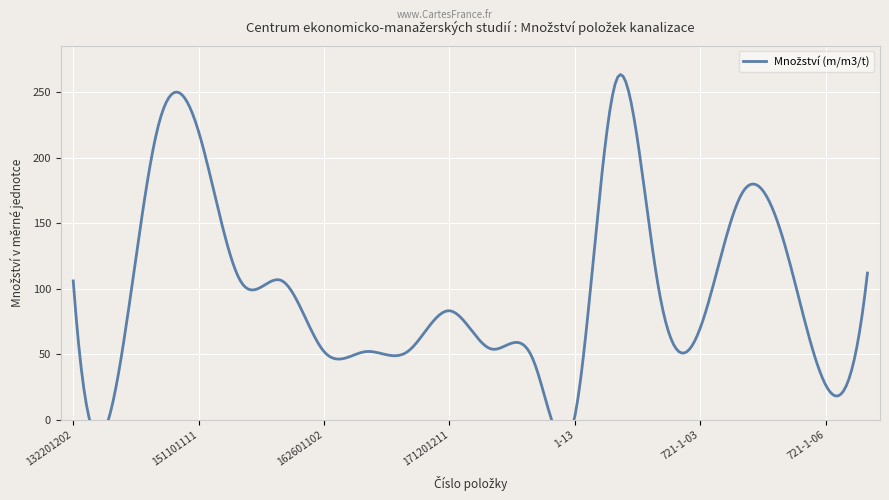

What is the difference between the values at 1-13 and 721-1-06?

24.0